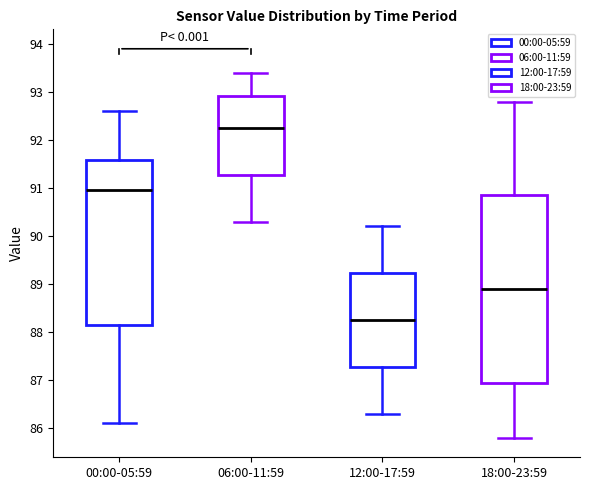

Which box is the tallest, from its lower edge to its upper edge?

18:00-23:59